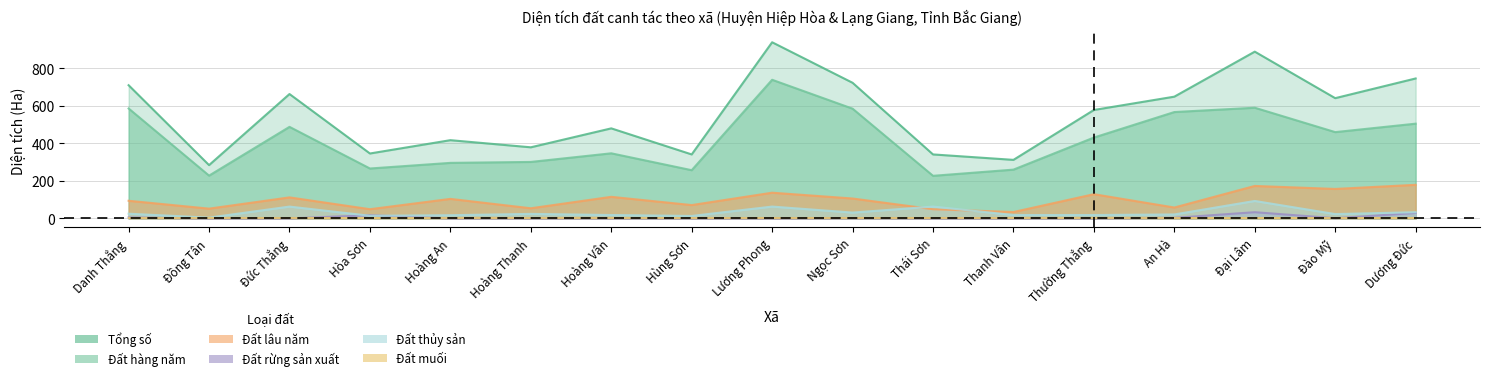

Read the Đất thủy sản value at Lương Phong, to the nearest 10.

60